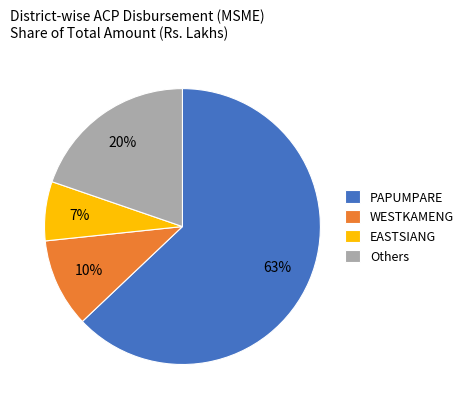

True or false: EASTSIANG accounts for 7% of the total.

True